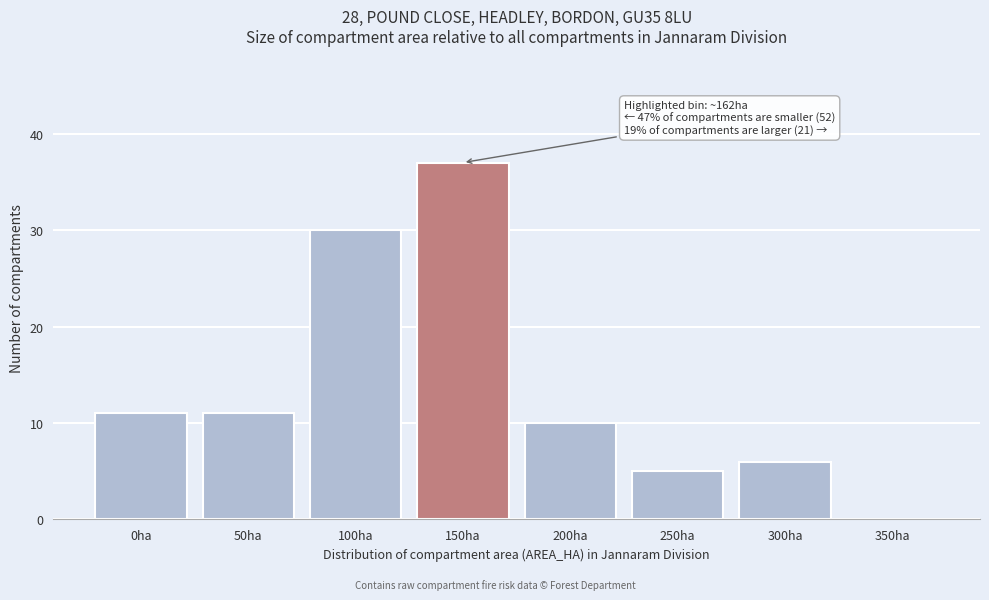

Reading left to right, extract all data points from this chart.

0ha=11	50ha=11	100ha=30	150ha=37	200ha=10	250ha=5	300ha=6	350ha=0